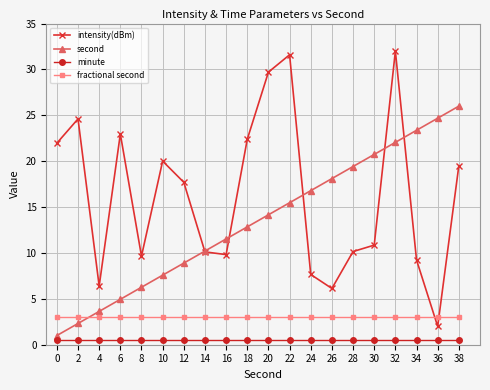

True or false: intensity(dBm) has a value of 9.2 at 34.

True